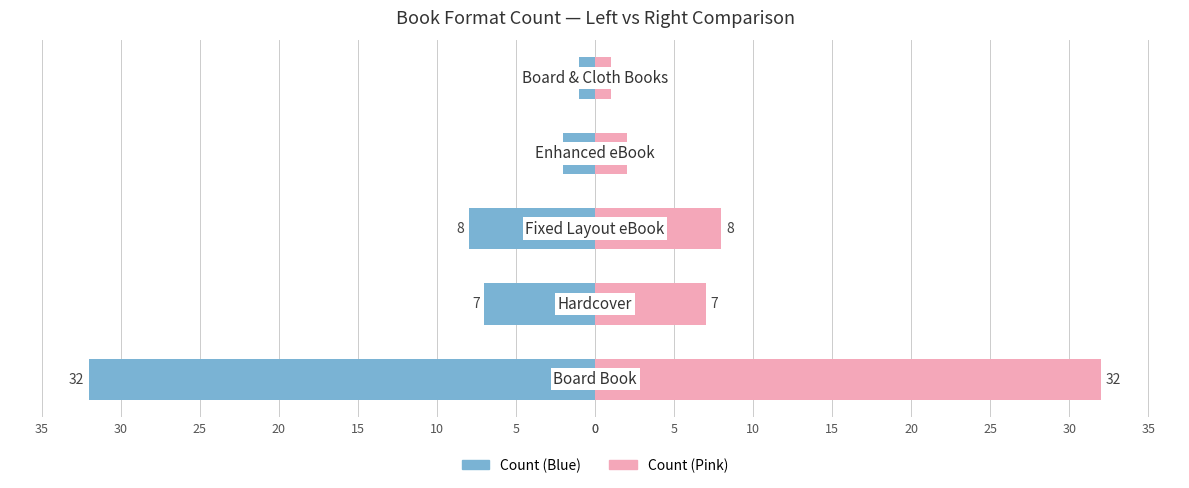

The Count (Left) series shows -54 at 0. True or false?

False